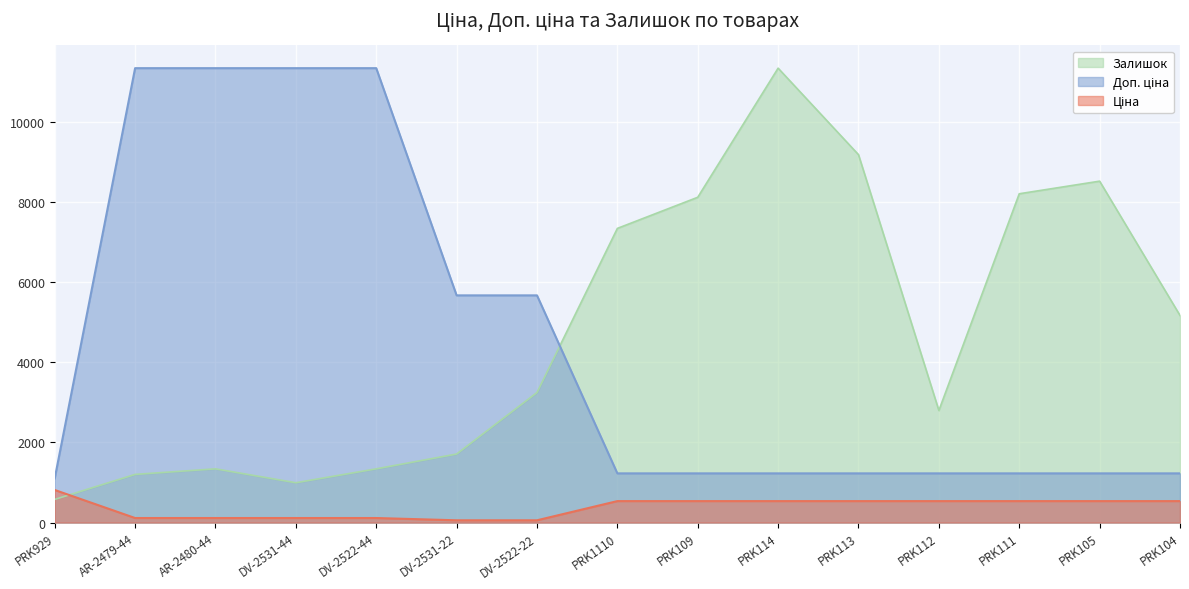

At AR-2480-44, list the series in order from smallest to largest.

Ціна, Залишок, Доп. ціна